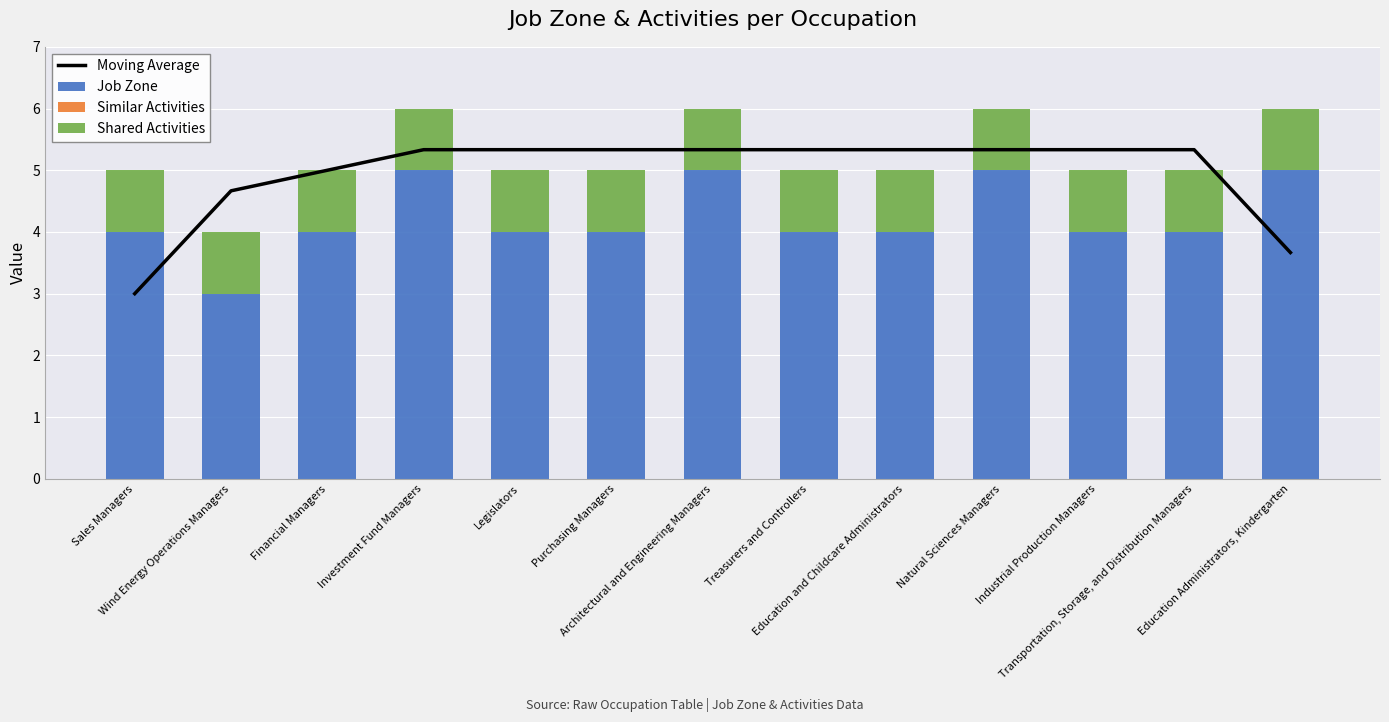

Which has a higher value, Education and Childcare Administrators or Industrial Production Managers?

Education and Childcare Administrators